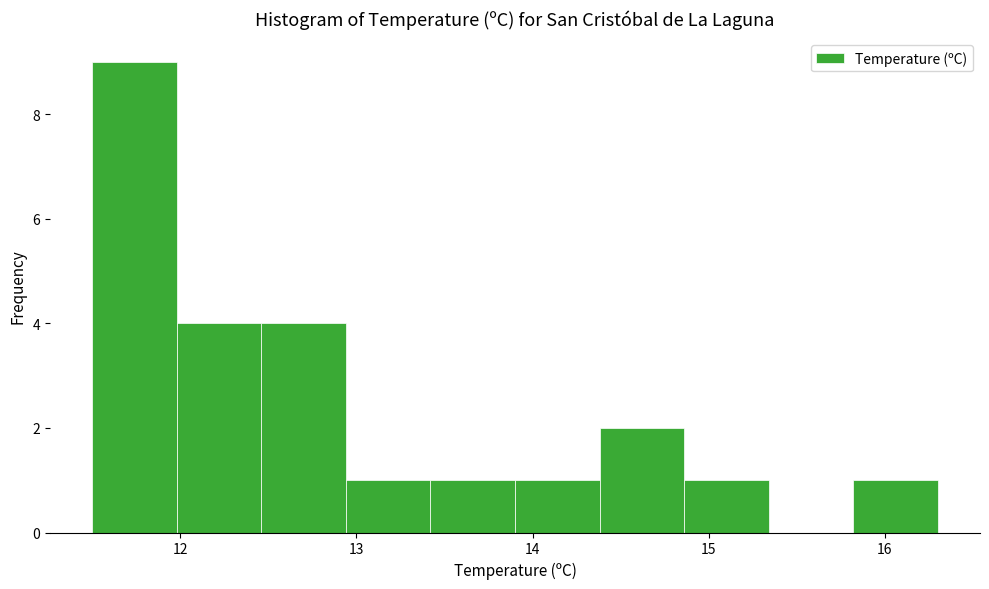

Reading left to right, list every bar in this chart as the range it spans on the x-axis followed by its height. Neither the bar edges nor the heights are printed on the chart, so give them approximately, as read against the axes.

11.50 to 11.98: 9
11.98 to 12.46: 4
12.46 to 12.94: 4
12.94 to 13.42: 1
13.42 to 13.90: 1
13.90 to 14.38: 1
14.38 to 14.86: 2
14.86 to 15.34: 1
15.34 to 15.82: 0
15.82 to 16.30: 1